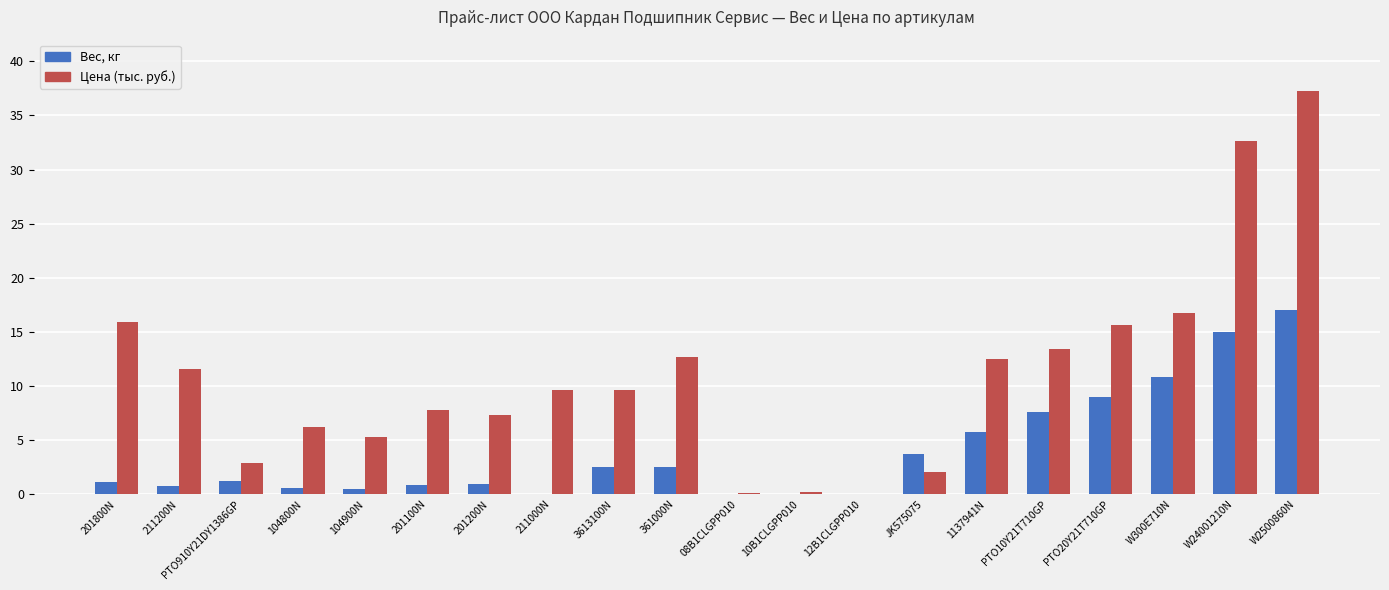

Which series has the largest total across all categories?

Цена (тыс. руб.)